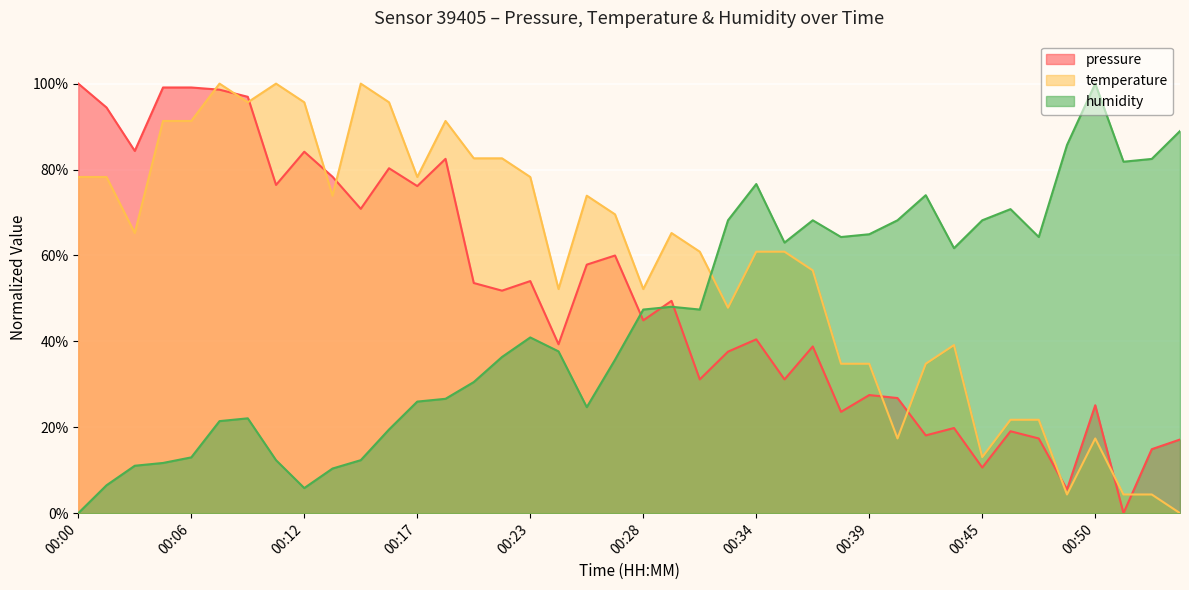

In pressure, how many points are higher than both neighbors (excluding endpoints)?

12